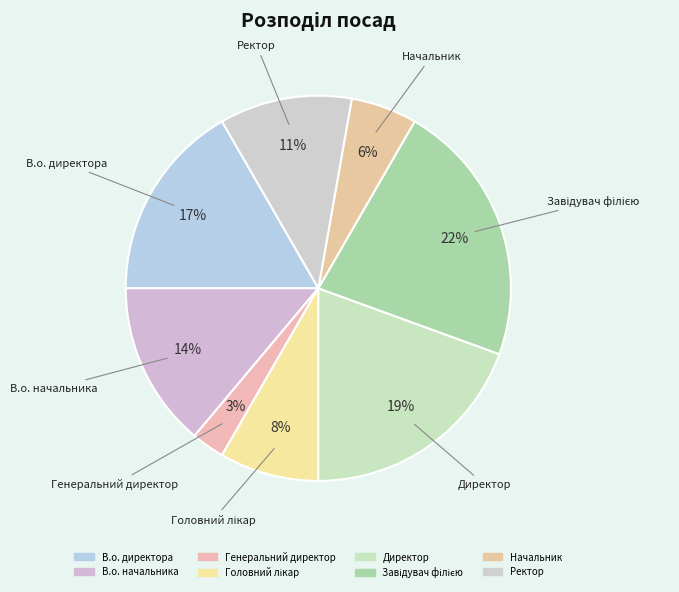

True or false: Директор accounts for 19% of the total.

True